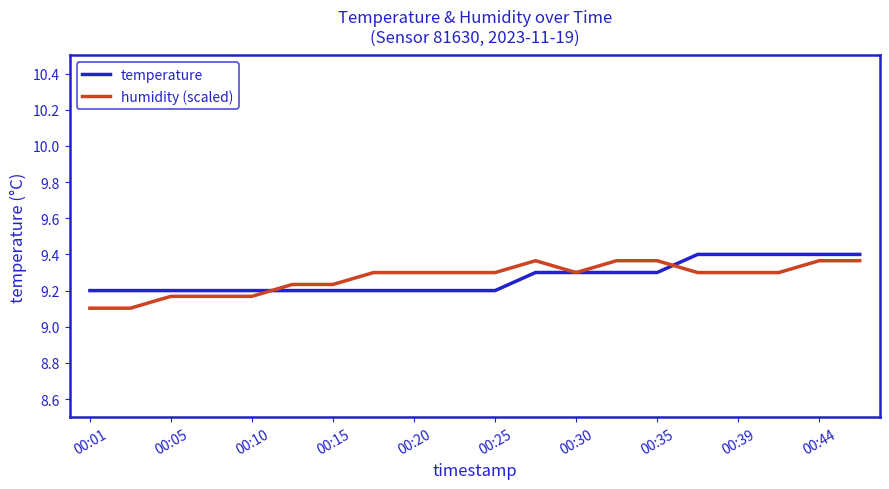

Which series ends up on top after the final intersection of humidity (scaled) and temperature?

temperature